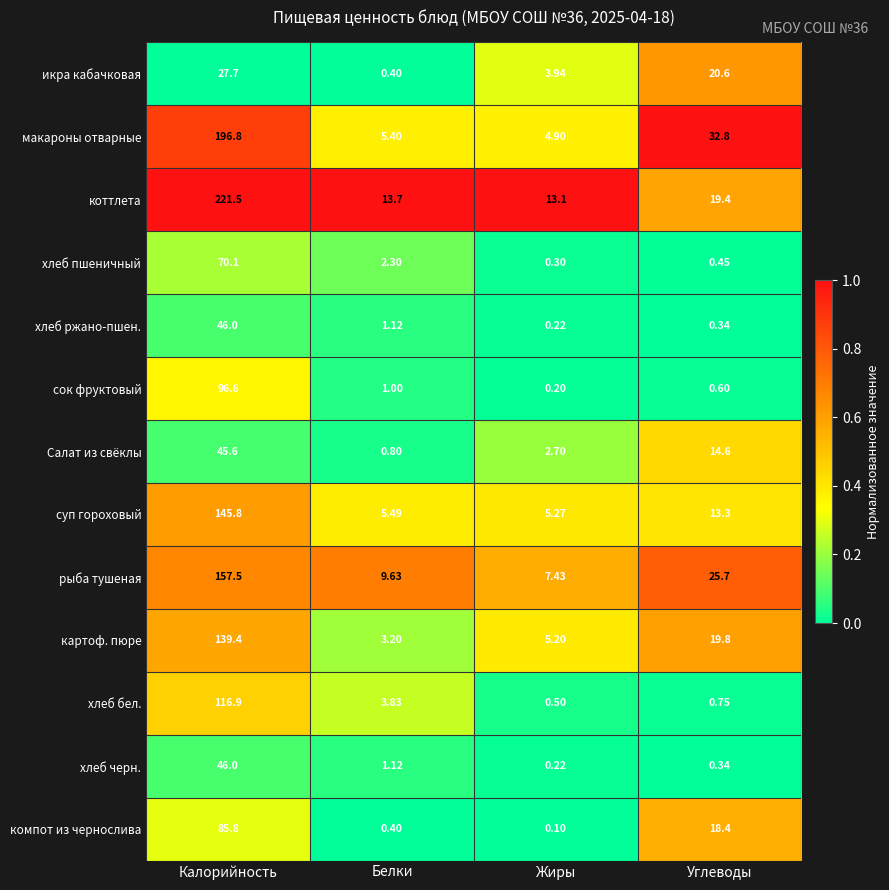

List the labels in order of хлеб черн. value, largest first.

Калорийность, Белки, Углеводы, Жиры